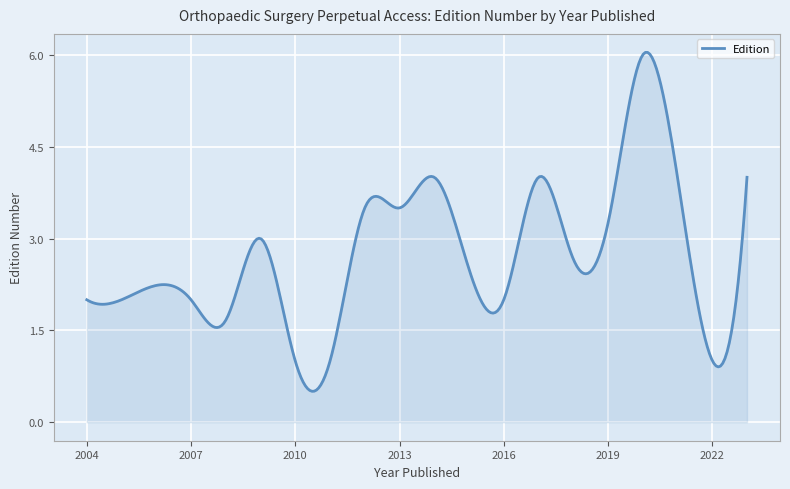

Does the chart display data point markers on the line(s)?

No